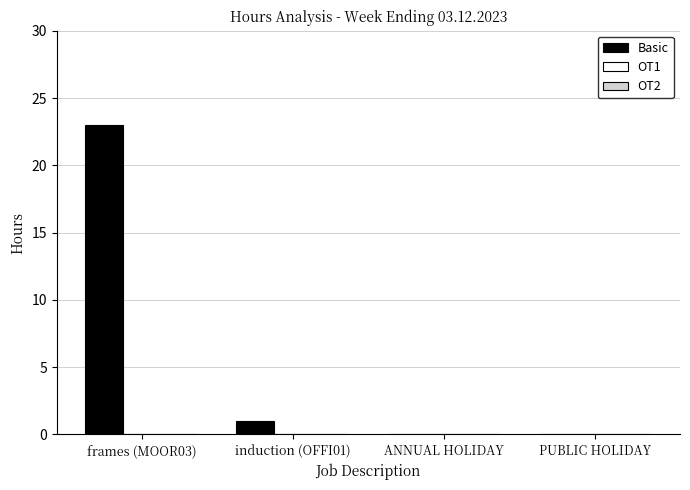

What is the greatest value displayed?

23